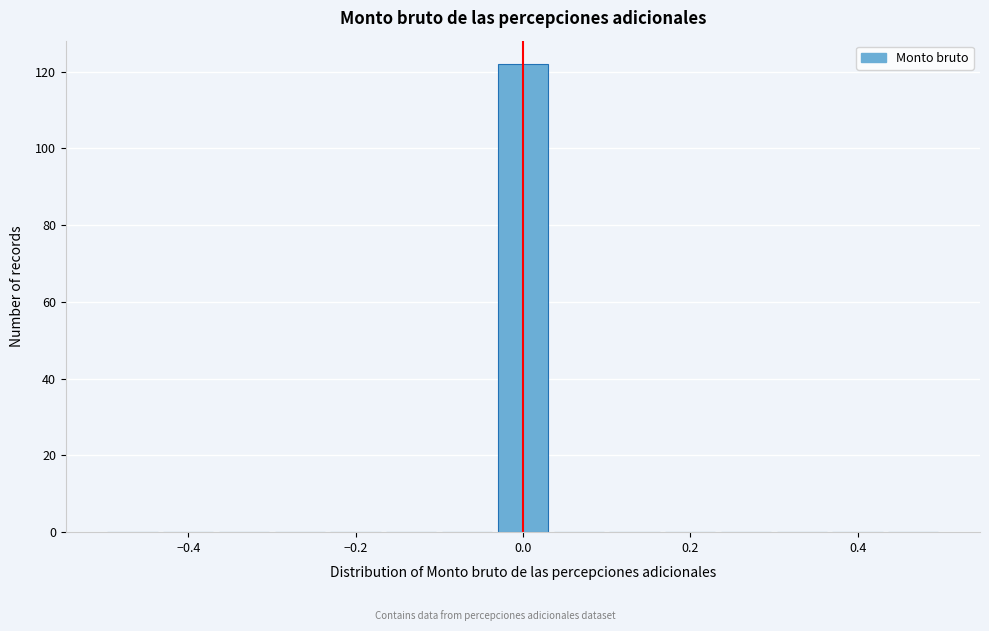

Read against the x-axis, roughly where is the centre of the tallest bar?

0.00